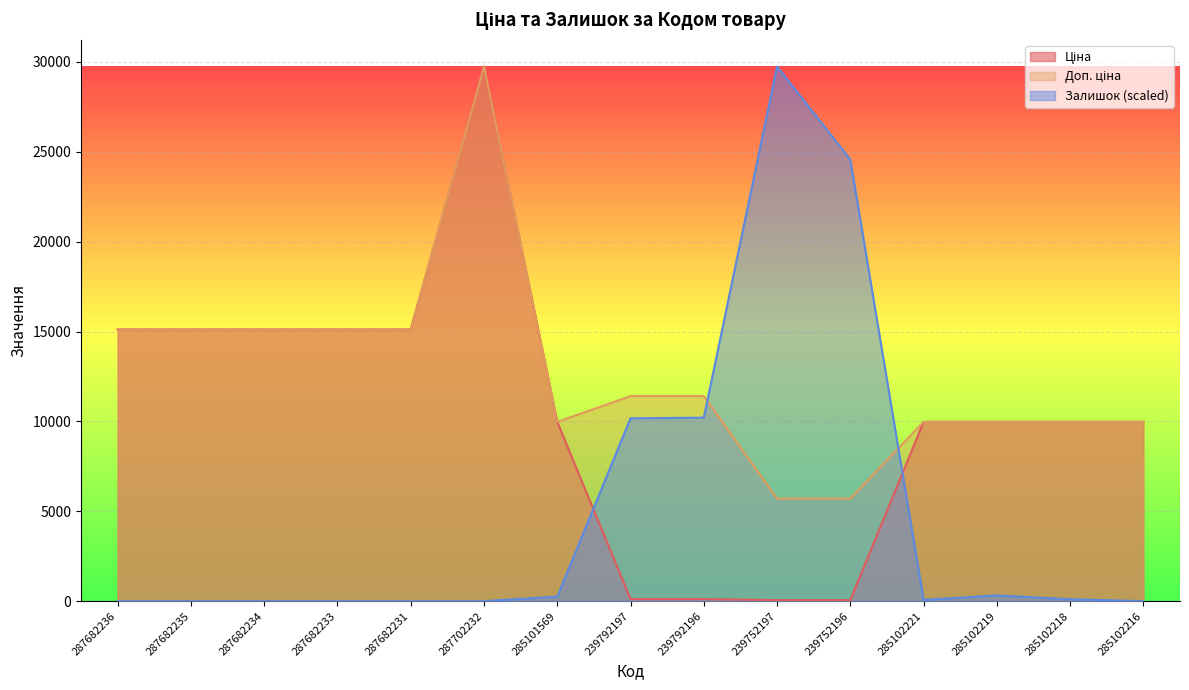

What is the label of the 11th point from the left?

239752196